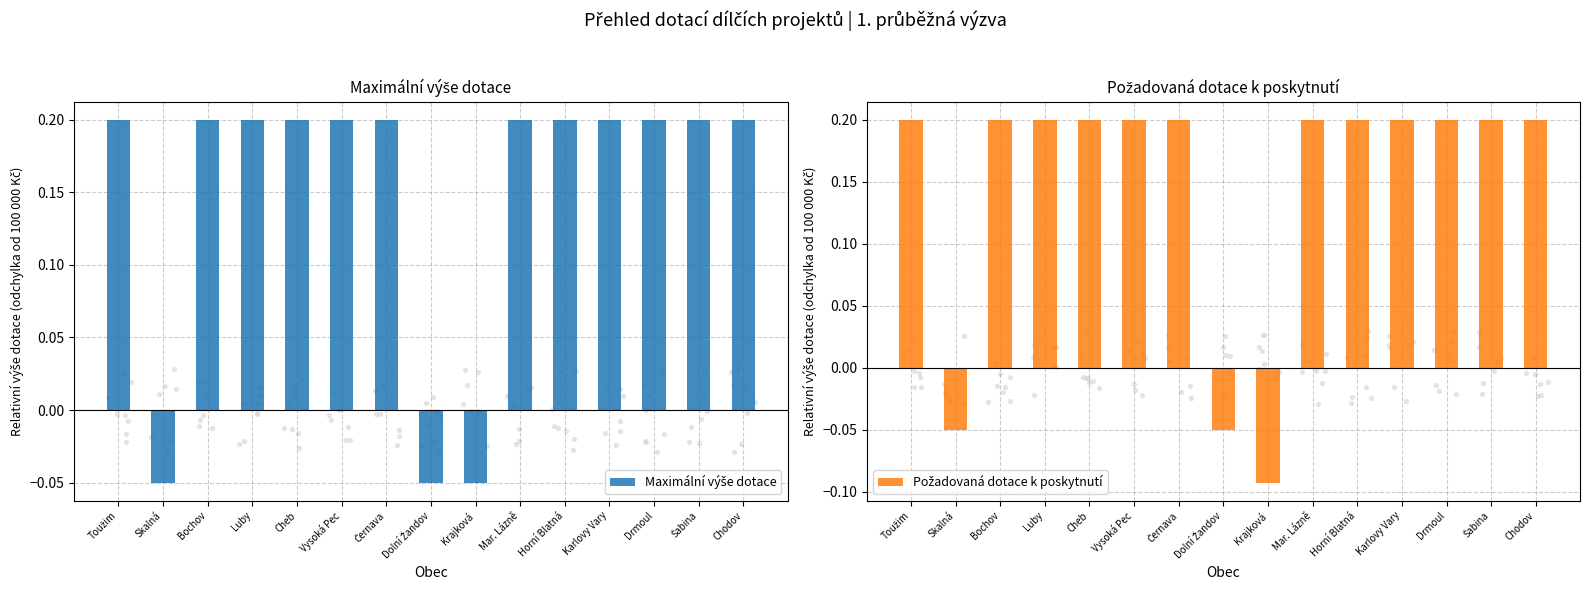

Is the value of Maximální výše dotace at Krajková greater than the value of Požadovaná dotace k poskytnutí at Dolní Žandov?

No